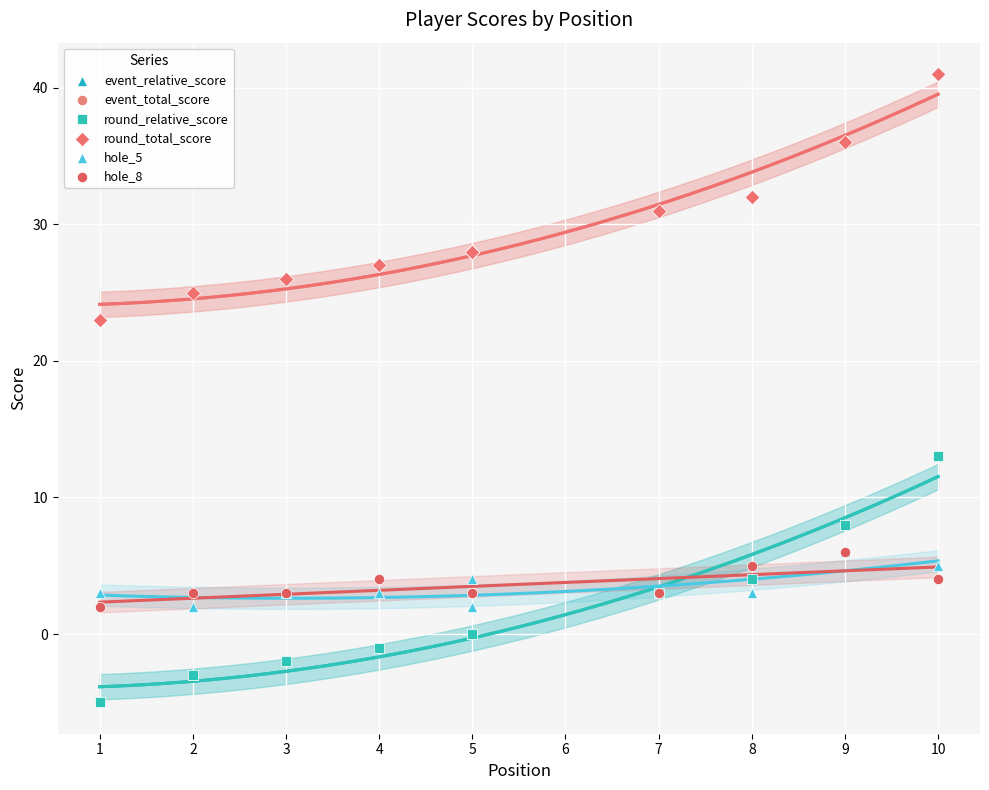

What are all the series names shown in the legend?

event_relative_score, event_total_score, round_relative_score, round_total_score, hole_5, hole_8